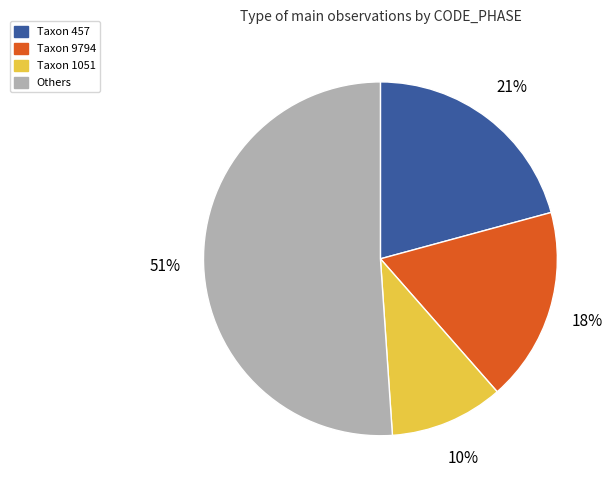

Is there any slice that represents more than half of the pie?

Yes